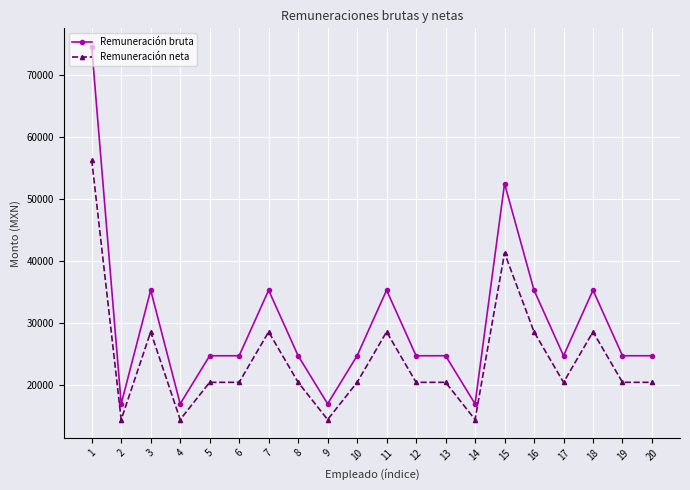

At which category is the sum across all series the highest?

1